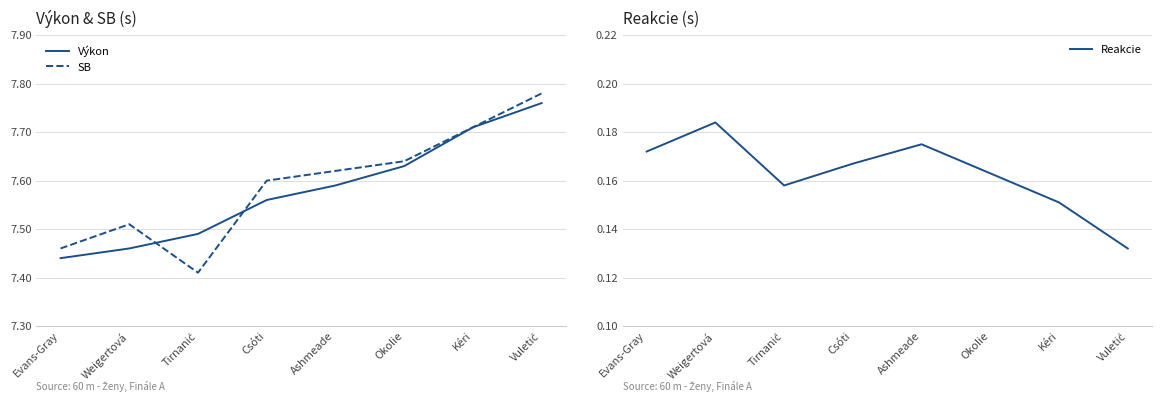

True or false: Výkon has more than 0 interior local peaks.

False